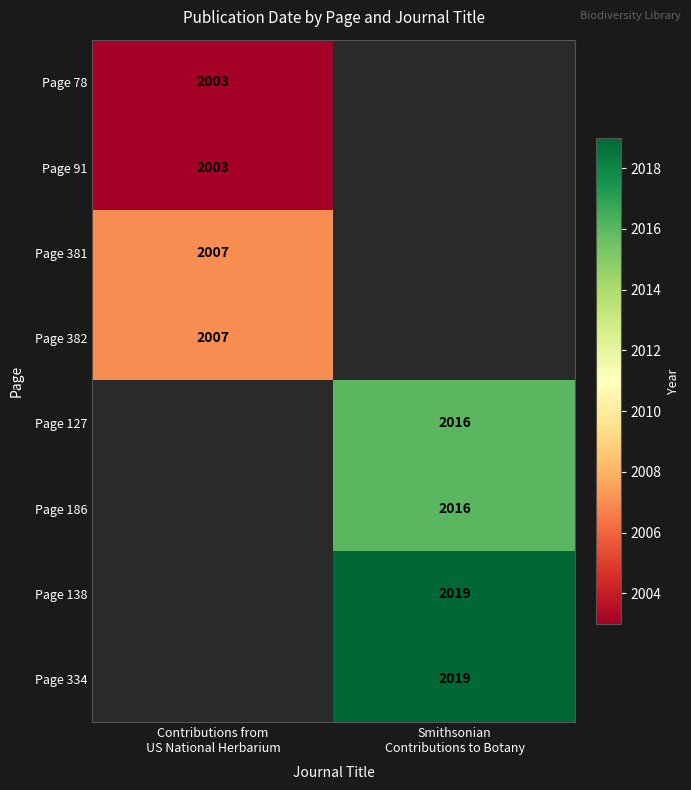

The Page 91 series shows 2003.0 at Contributions from US National Herbarium. True or false?

True